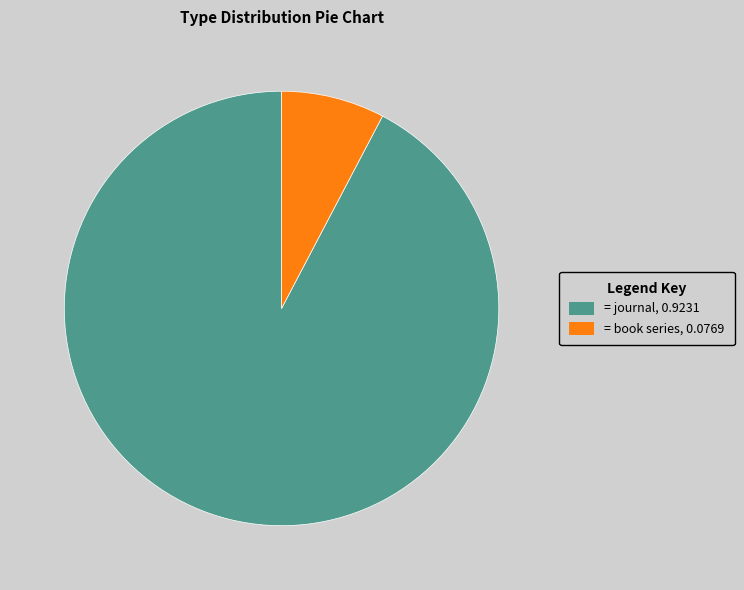

Is the sum of = journal, 0.9231 and = book series, 0.0769 greater than half?

Yes